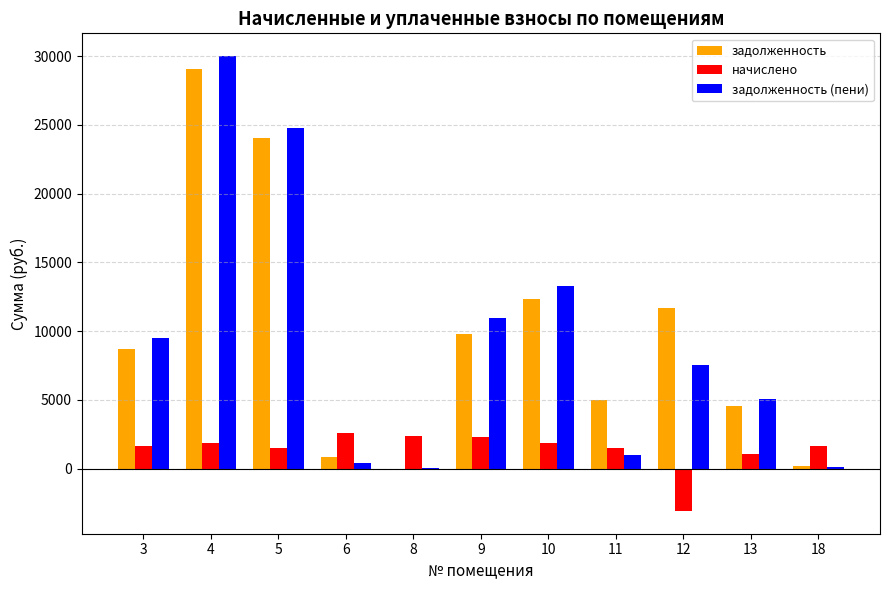

Are the bars grouped side by side (vs. stacked)?

Yes